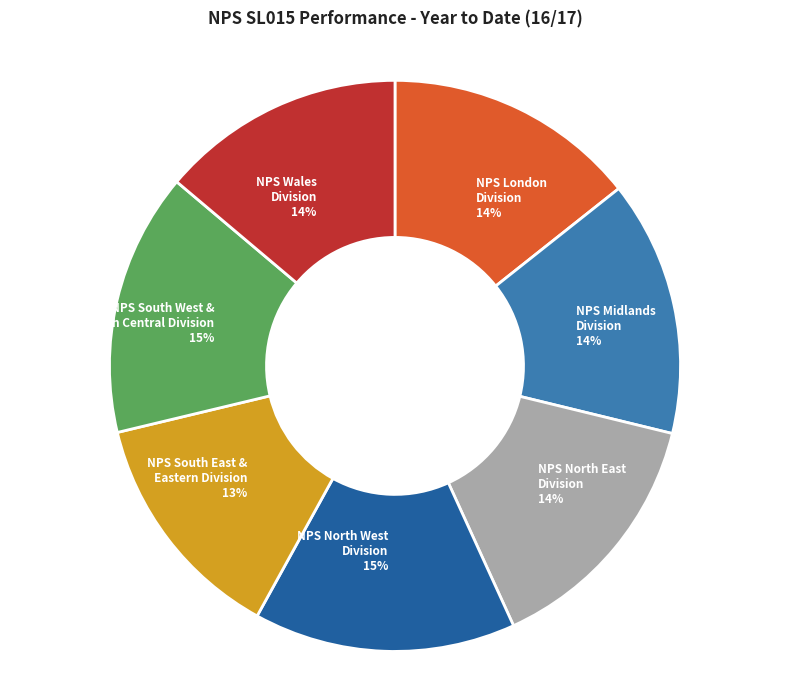

What percentage is the NPS Midlands Division slice, to the nearest percent?

14%